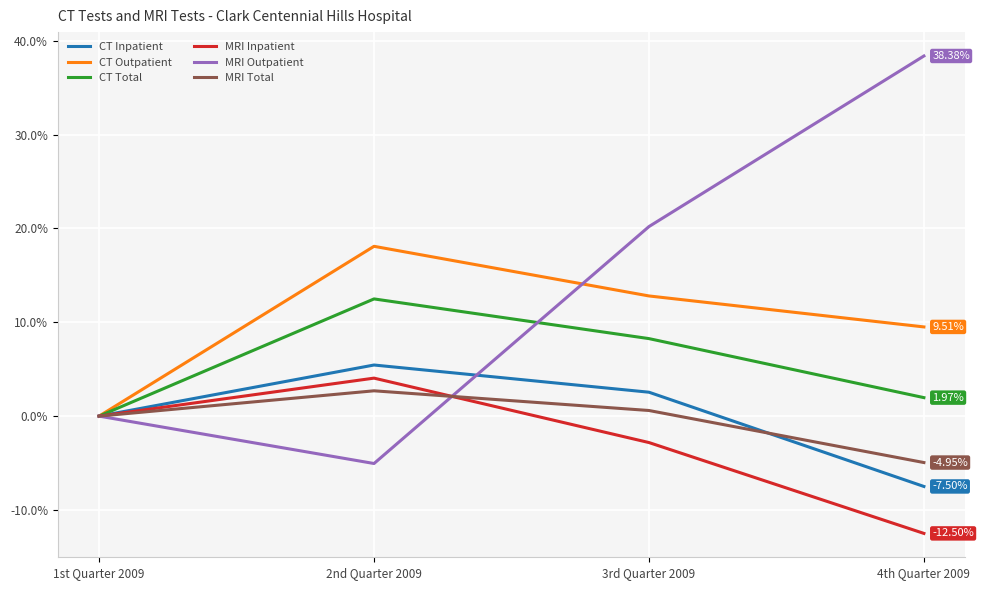

At how many categories does at least one series exceed 37?

1